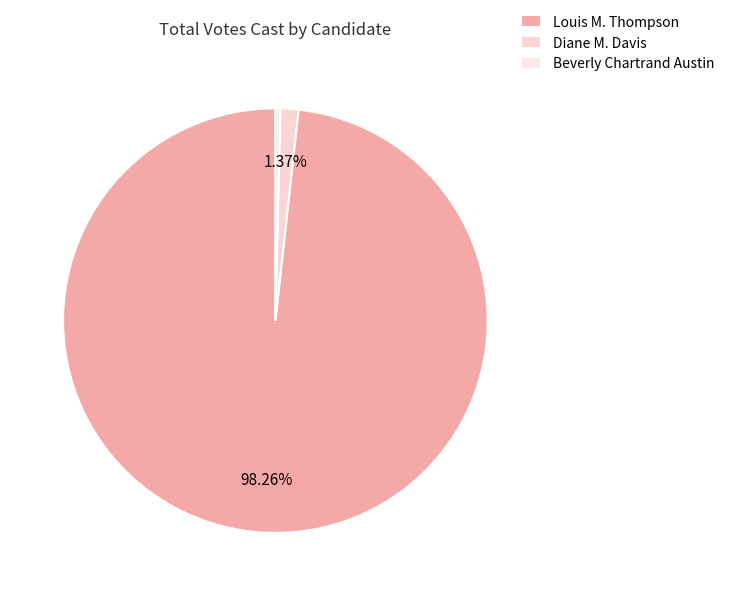

To the nearest percent, what is the difference between the Louis M. Thompson and Diane M. Davis slice percentages?

97%